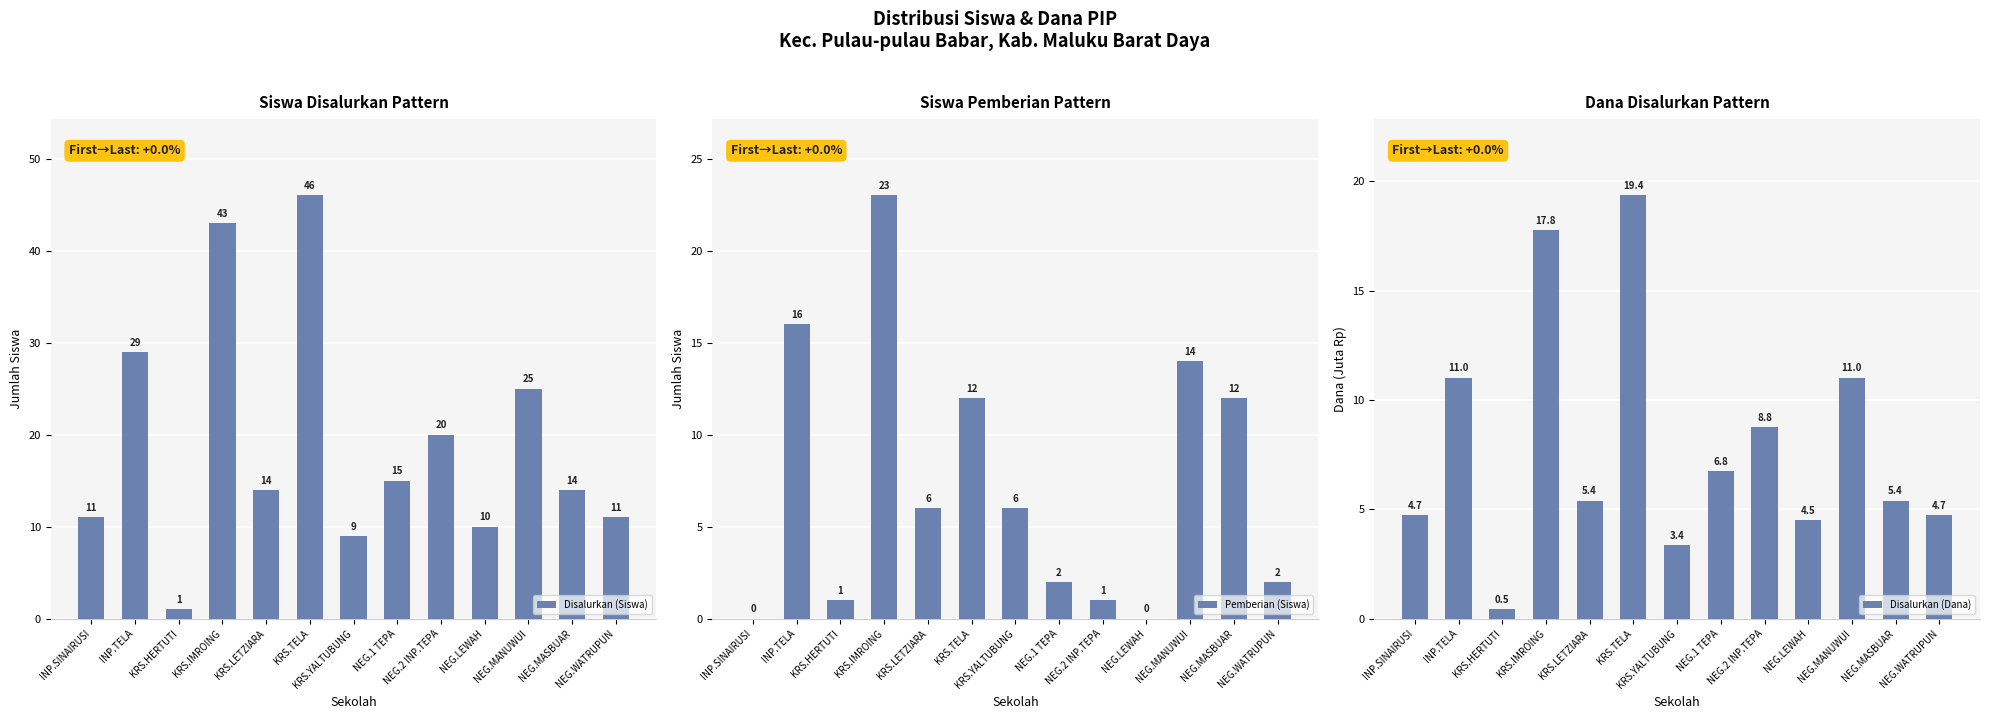

At which category does the chart reach its peak across all series?

KRS.TELA